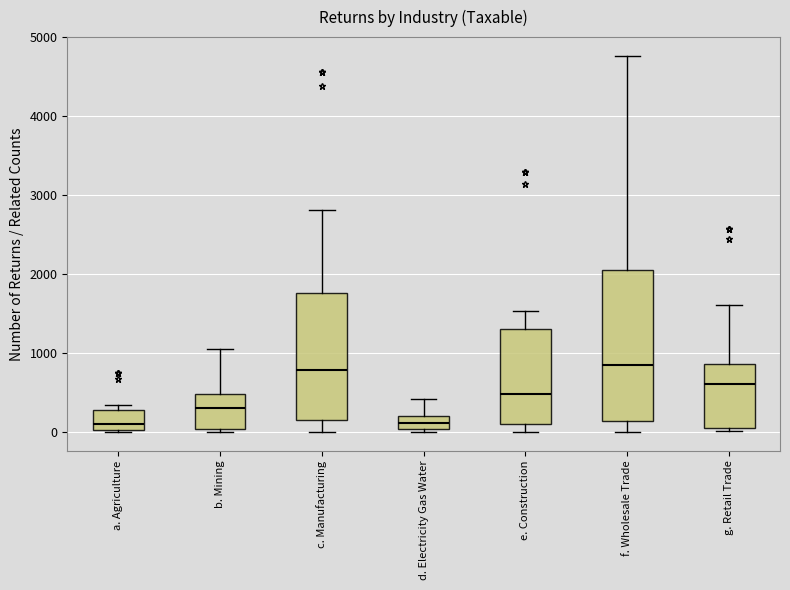

Reading left to right, transcribe this box plot: for each box, give where its median line is, the range the box spans, and where its two whiskers end, as read against the y-axis. The values are not printed on the chart, so give them approximately, as read against the axis.

a. Agriculture: median 100, box 0 to 300, whiskers 0 to 300 (just above the box's upper edge)
b. Mining: median 300, box 0 to 500, whiskers 0 (just below the box's lower edge) to 1000
c. Manufacturing: median 800, box 100 to 1800, whiskers 0 to 2800
d. Electricity Gas Water: median 100, box 0 to 200, whiskers 0 to 400
e. Construction: median 500, box 100 to 1300, whiskers 0 to 1500
f. Wholesale Trade: median 800, box 100 to 2100, whiskers 0 to 4800
g. Retail Trade: median 600, box 100 to 900, whiskers 0 to 1600